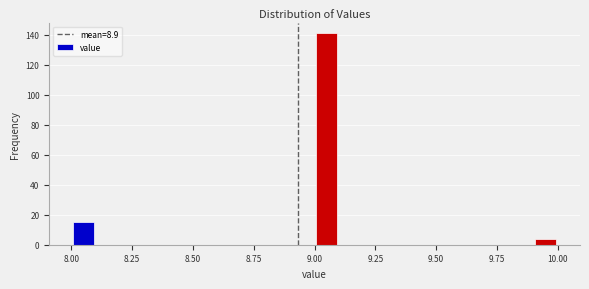

Around what value on the x-axis is the tallest bar? Give the approximate position of its centre, as read against the axis.

9.05